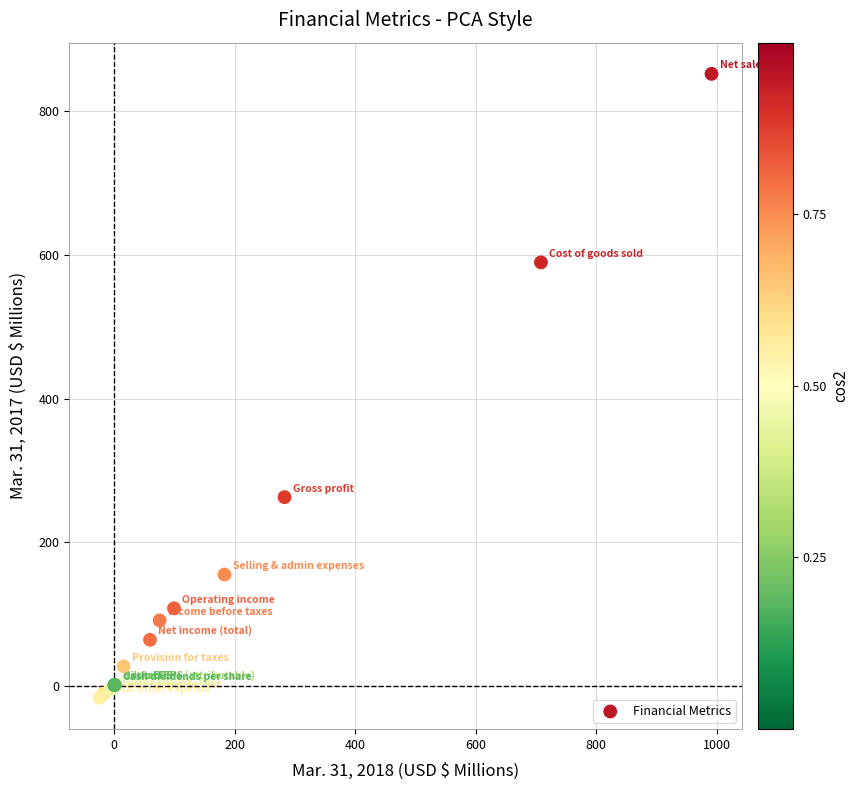

What Y value in the scatter plot is closest to 417?

262.6